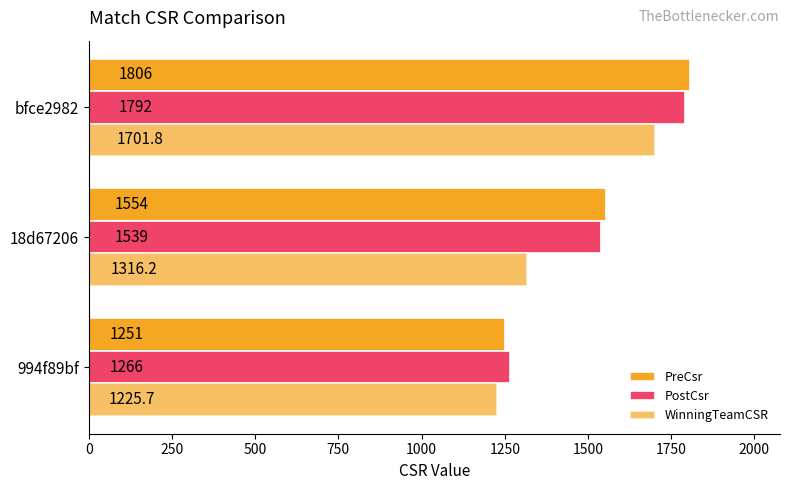

How many data points in WinningTeamCSR are above 1316?

2